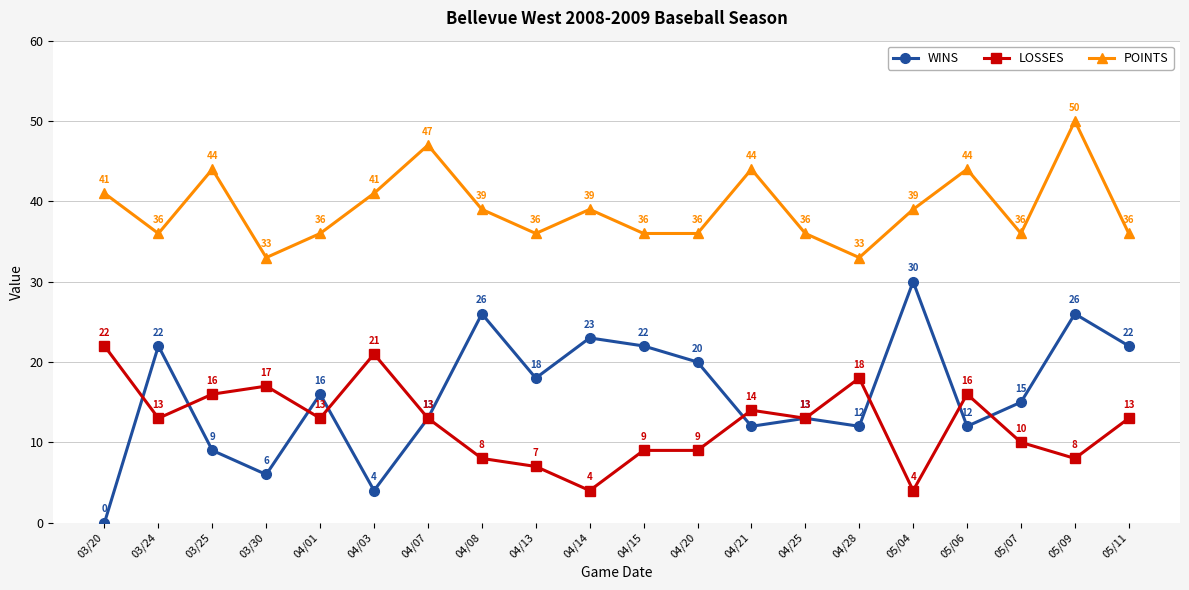

True or false: WINS and POINTS intersect in this chart.

False